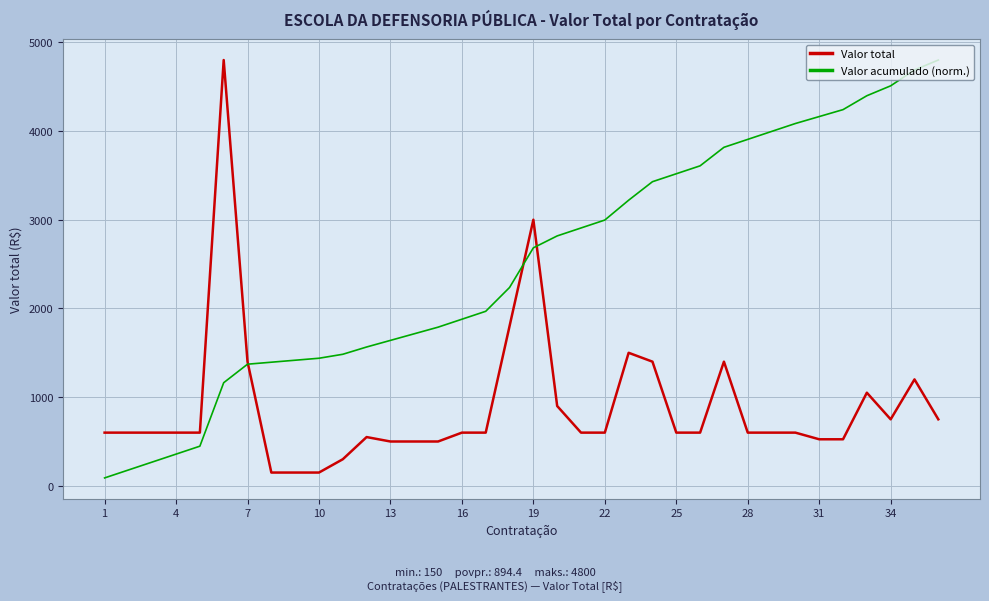

At how many categories does at least one series exceed 773?

31